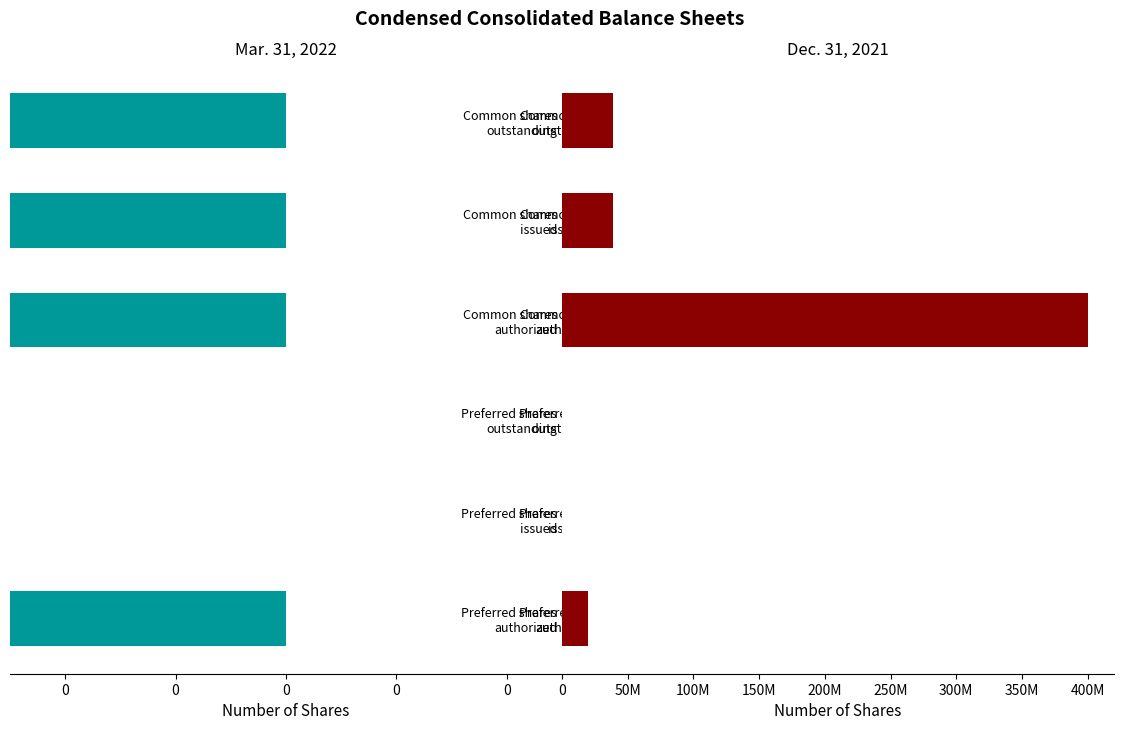

What are all the series names shown in the legend?

Mar. 31, 2022, Dec. 31, 2021